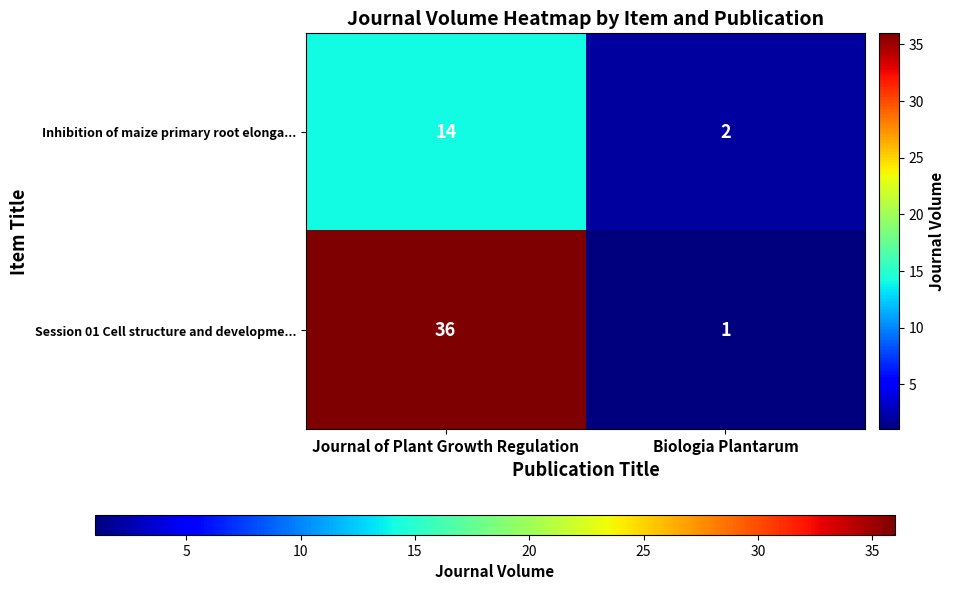

At which label is Session 01 Cell structure and developme... closest to 18?

Biologia Plantarum